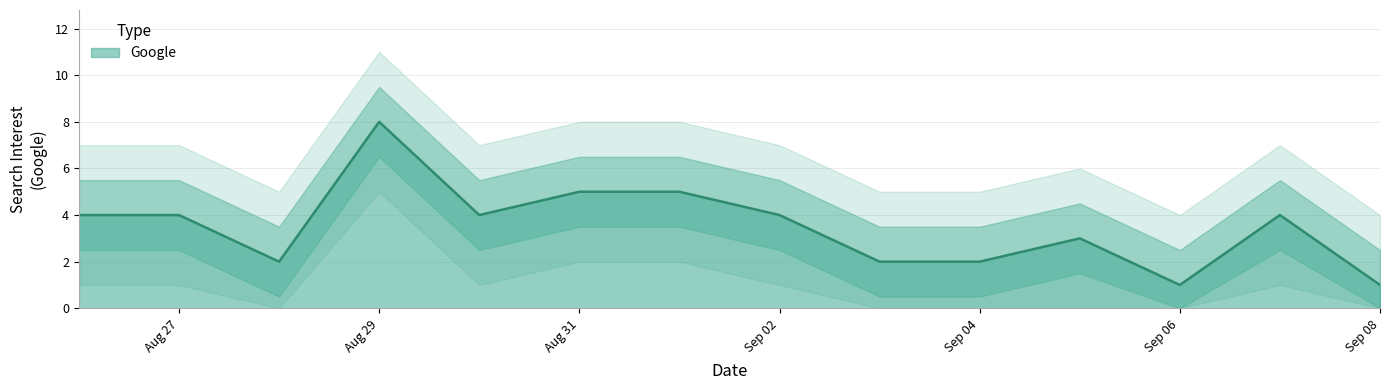

What is the maximum value for Google?

8